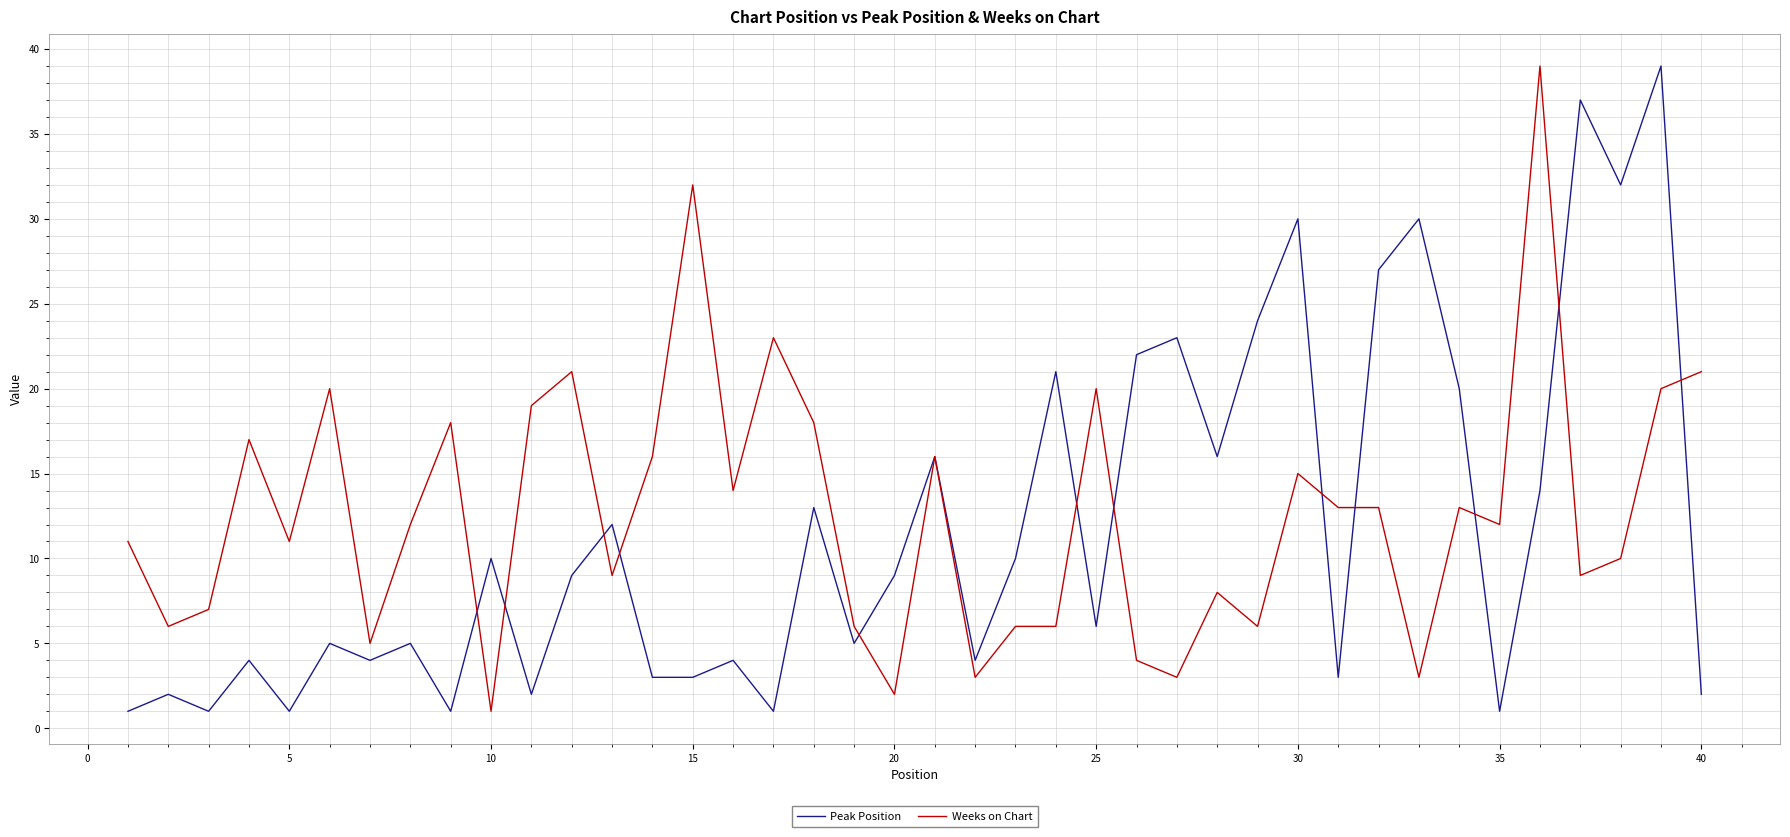

Reading right to left, transcribe all the data shown in this chart.

Peak Position: 2	39	32	37	14	1	20	30	27	3	30	24	16	23	22	6	21	10	4	16	9	5	13	1	4	3	3	12	9	2	10	1	5	4	5	1	4	1	2	1
Weeks on Chart: 21	20	10	9	39	12	13	3	13	13	15	6	8	3	4	20	6	6	3	16	2	6	18	23	14	32	16	9	21	19	1	18	12	5	20	11	17	7	6	11